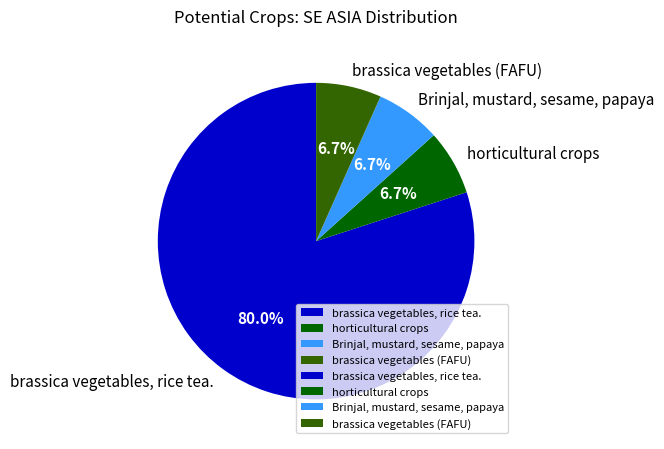

Which slice is the largest?

brassica vegetables, rice tea.